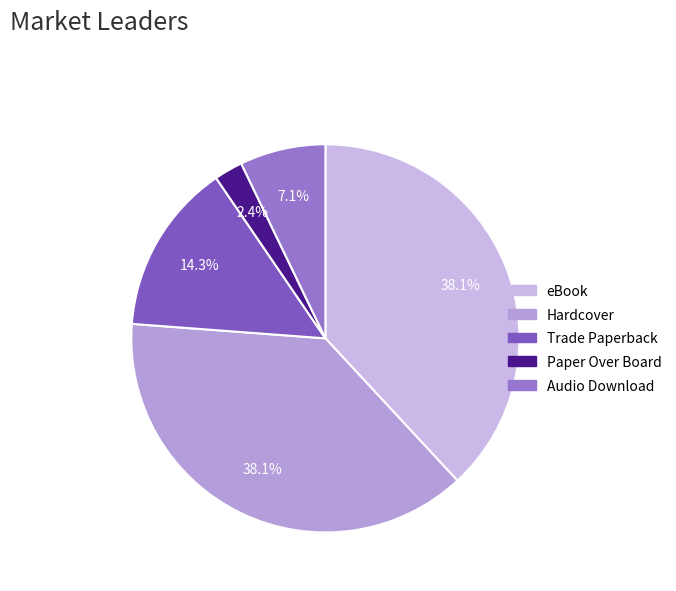

How many slices are in this pie chart?

5